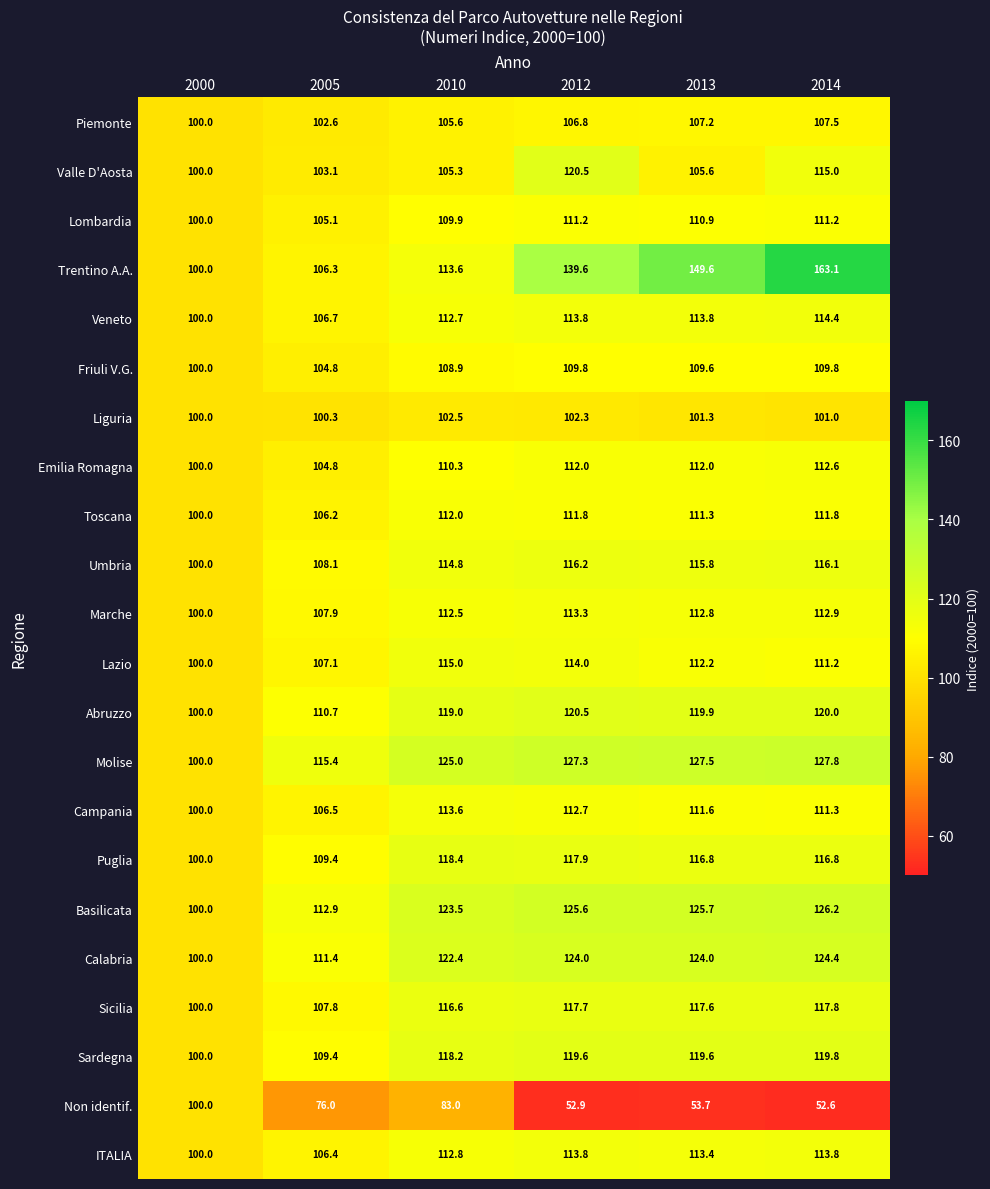

What is the approximate value of Umbria at 2005?

108.1